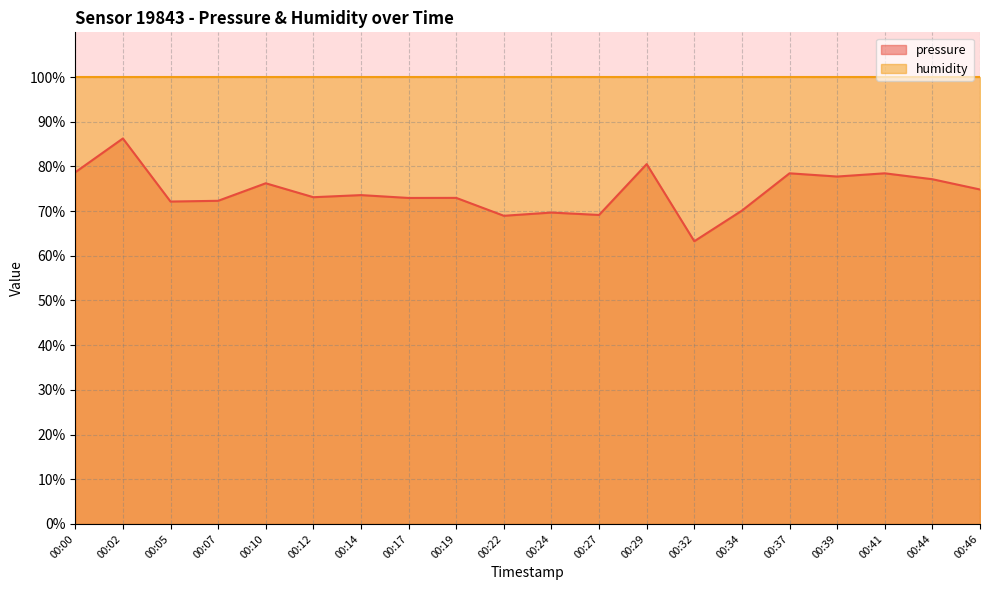

What is the difference between the values at 00:10 and 00:02?

10.0